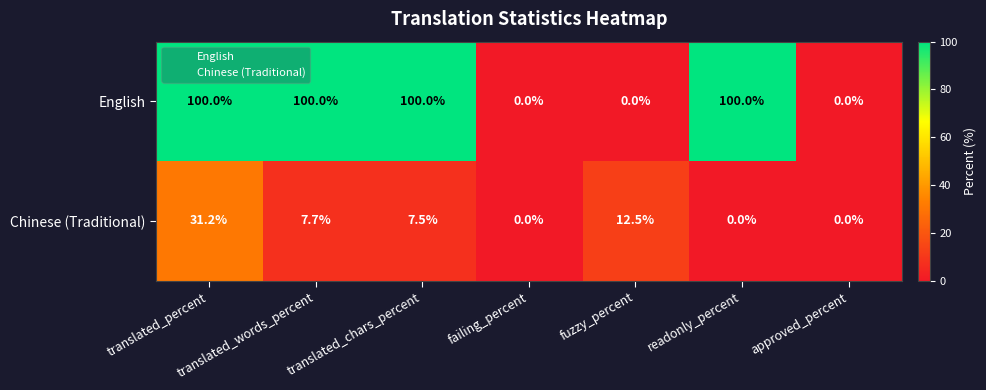

Which series changed the most between translated_chars_percent and failing_percent?

English